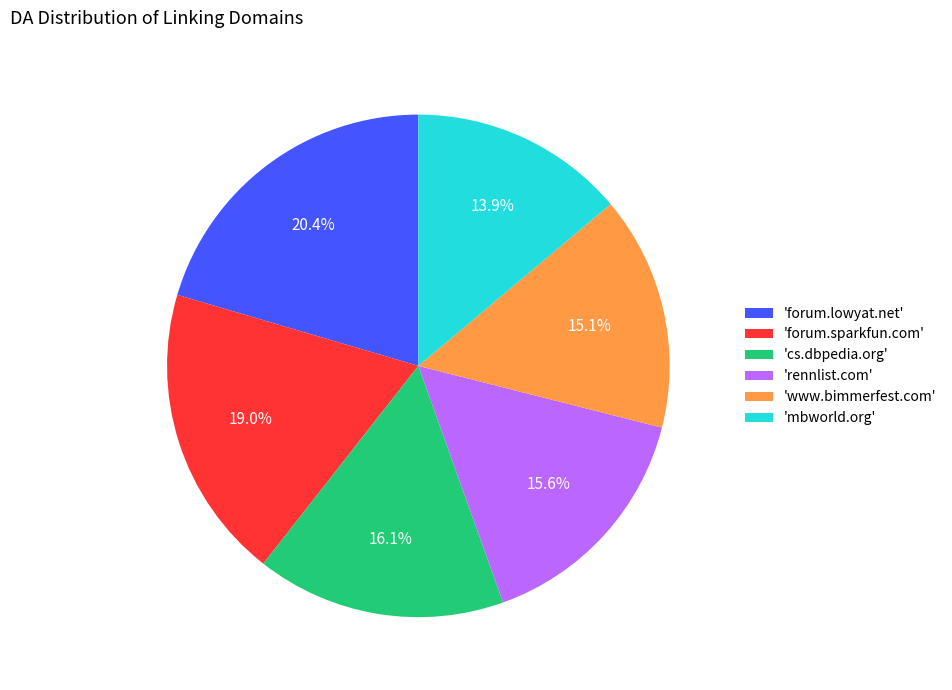

Does any single category account for the majority?

No